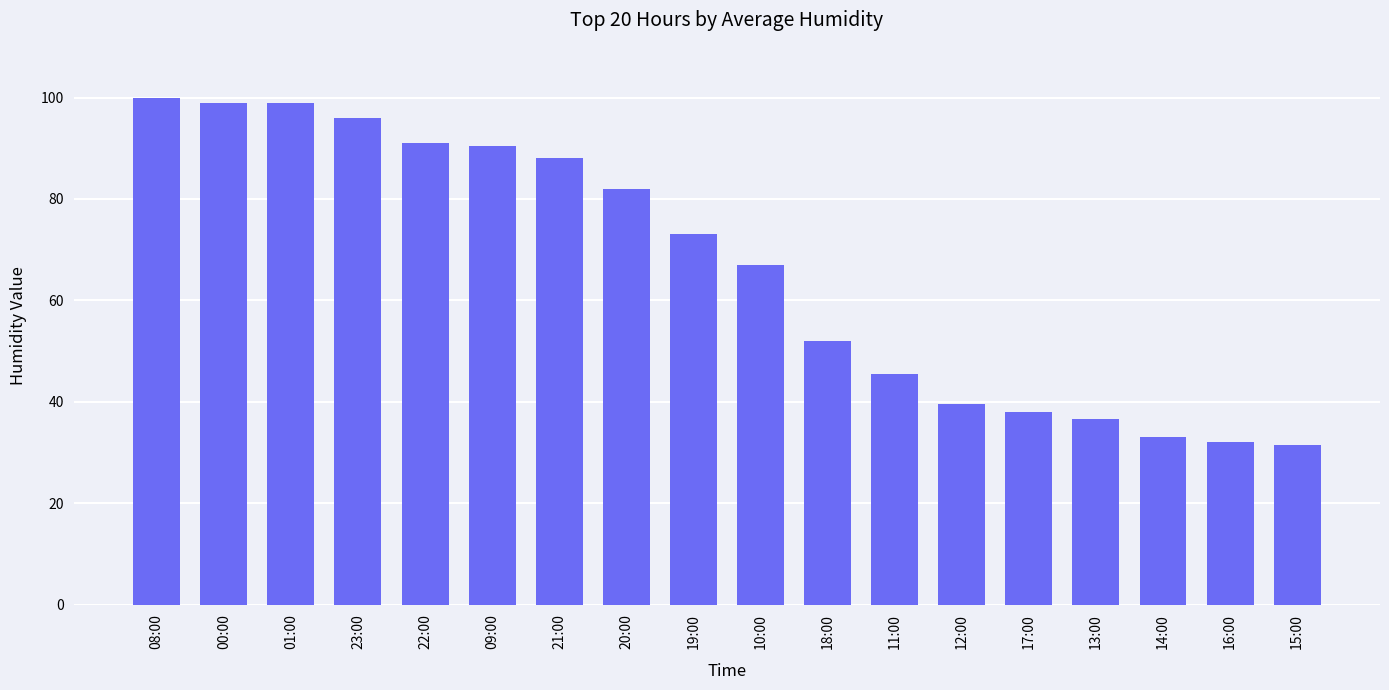

What is the sum of all values?

1193.5